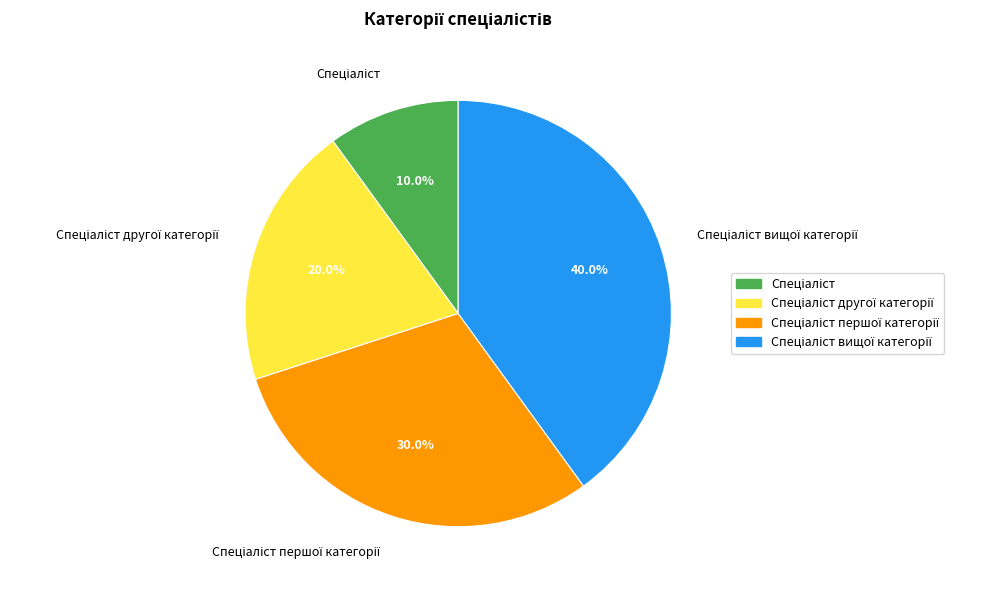

Is there a majority slice in this chart?

No